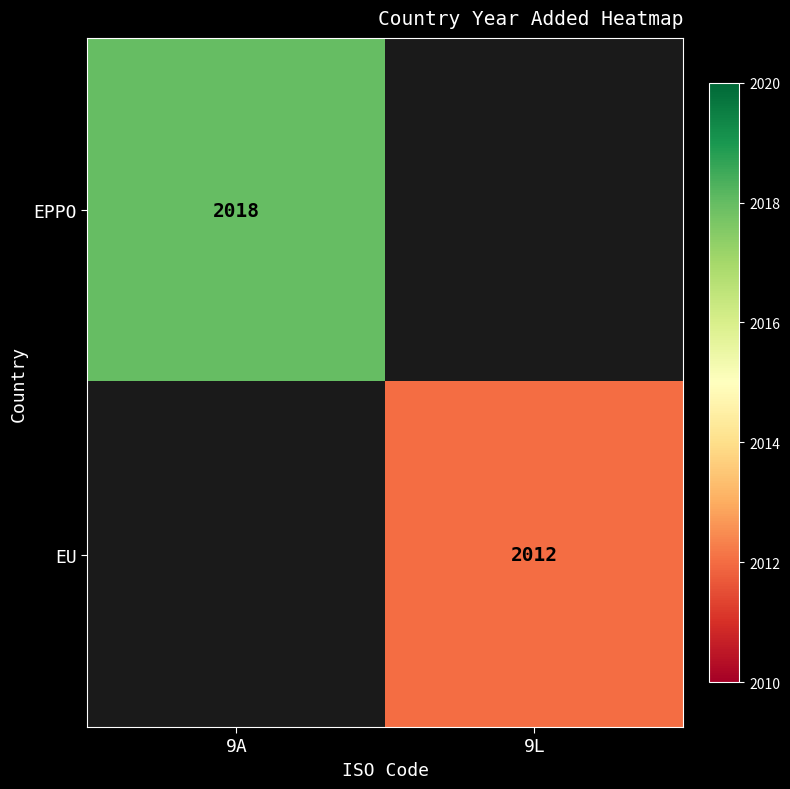

Is it true that EU equals 3105 at 9L?

False